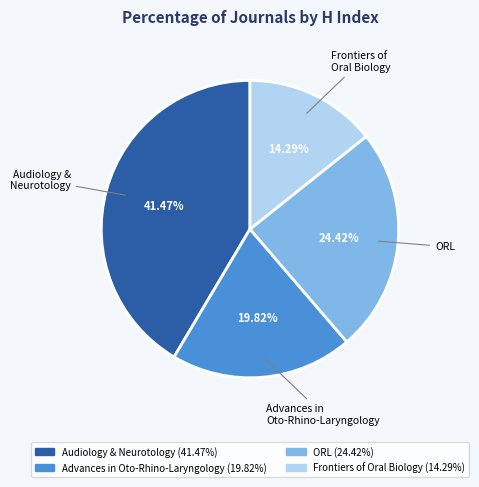

Is there any slice that represents more than half of the pie?

No